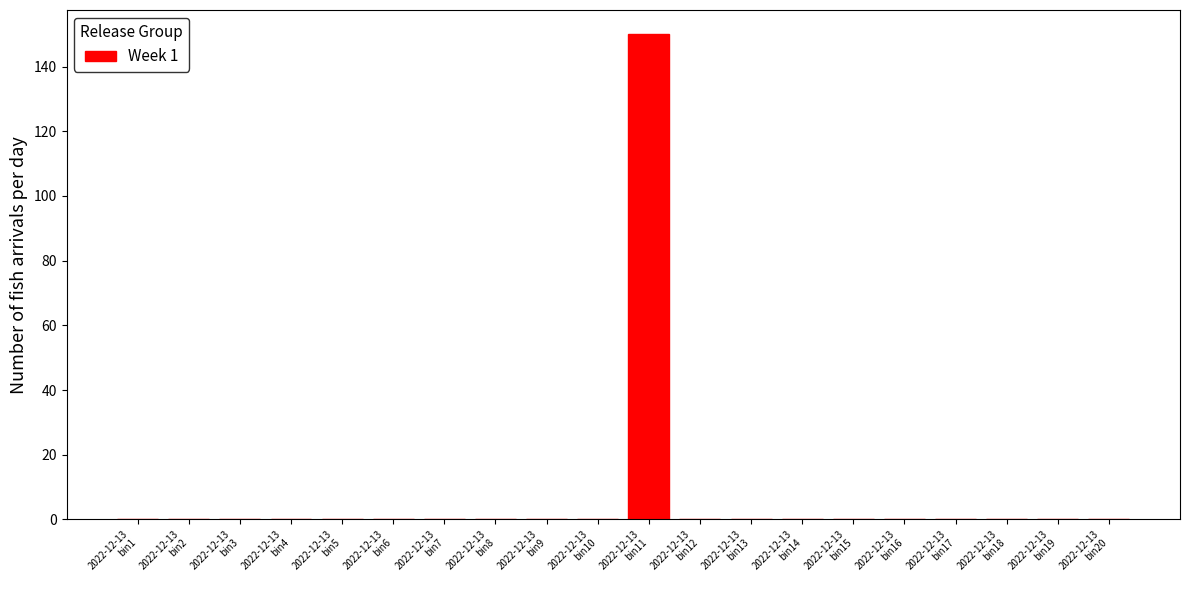

What is the greatest value displayed?

150